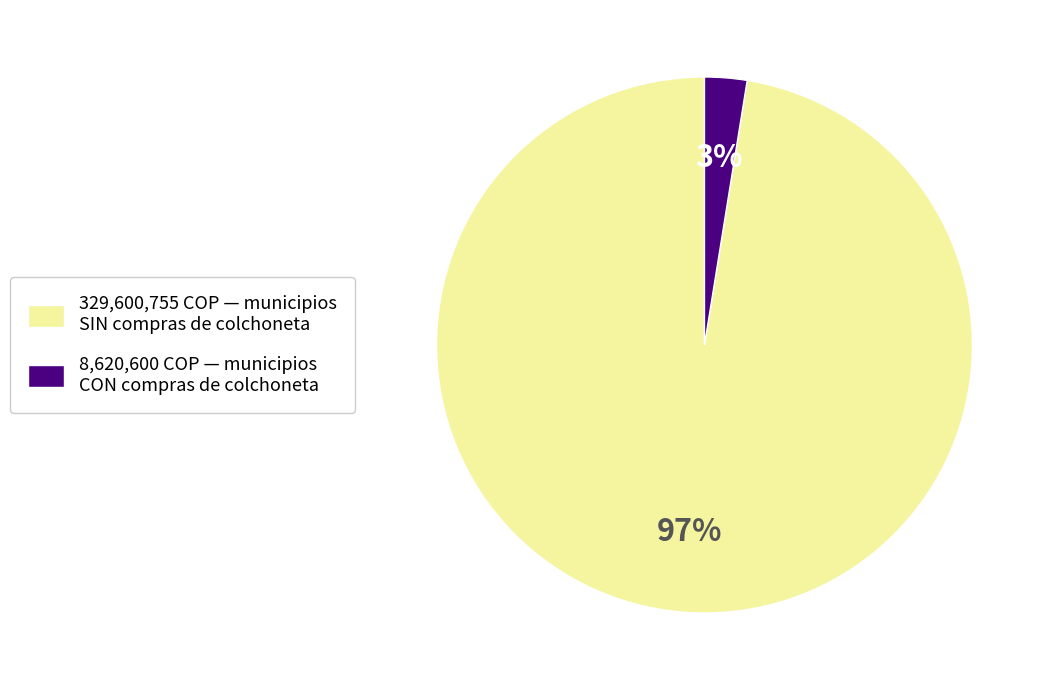

What is the largest slice in the pie chart?

329,600,755 COP — municipios SIN compras de colchoneta